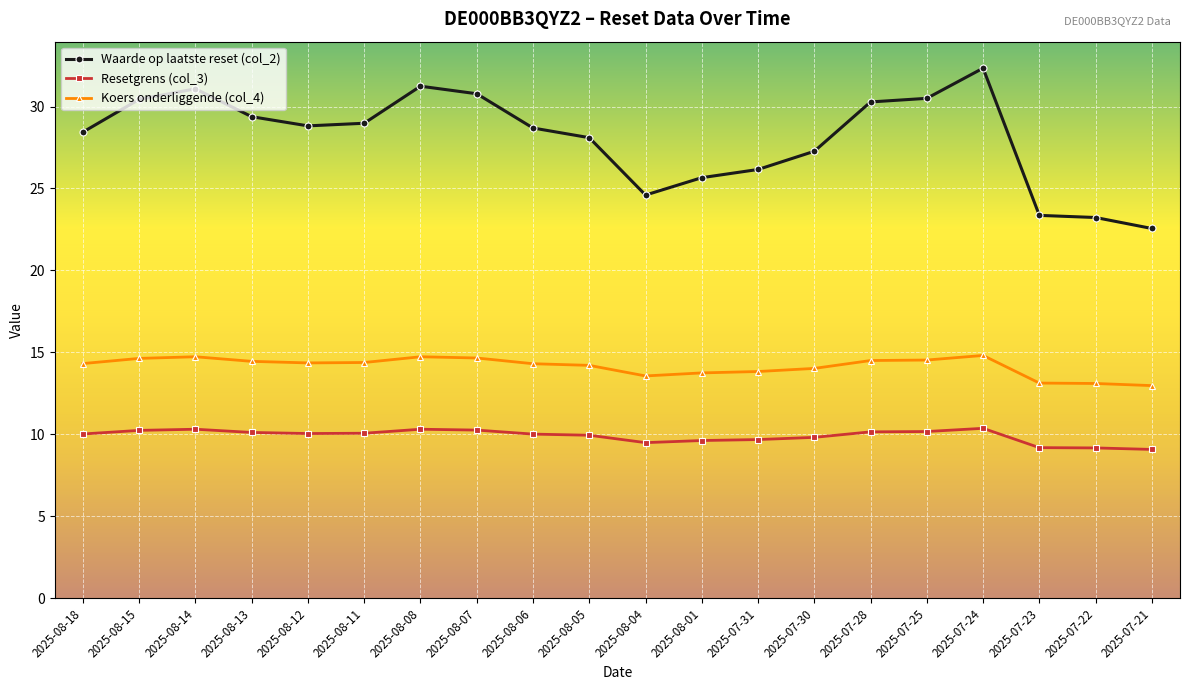

Which series changed the most between 2025-07-31 and 2025-07-30?

Waarde op laatste reset (col_2)